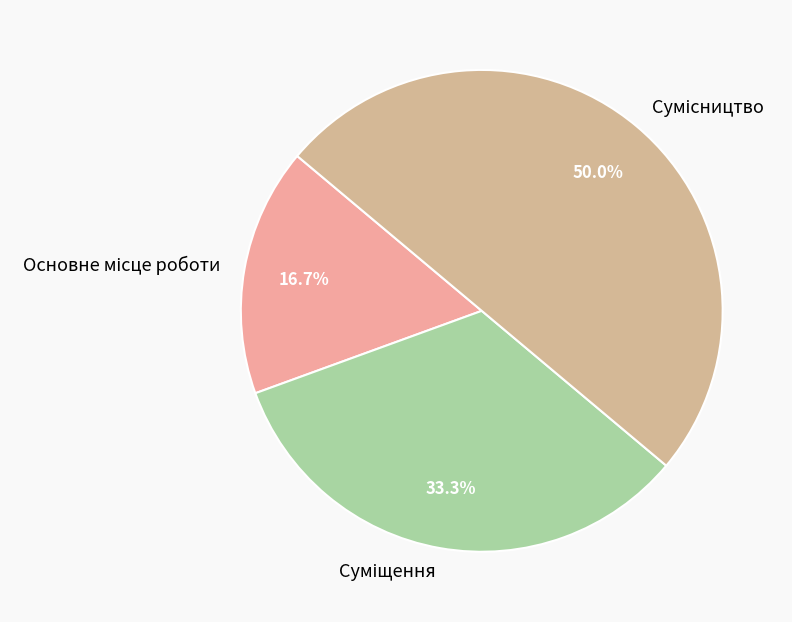

Combined, what portion of the pie is Суміщення and Основне місце роботи?

50.0%